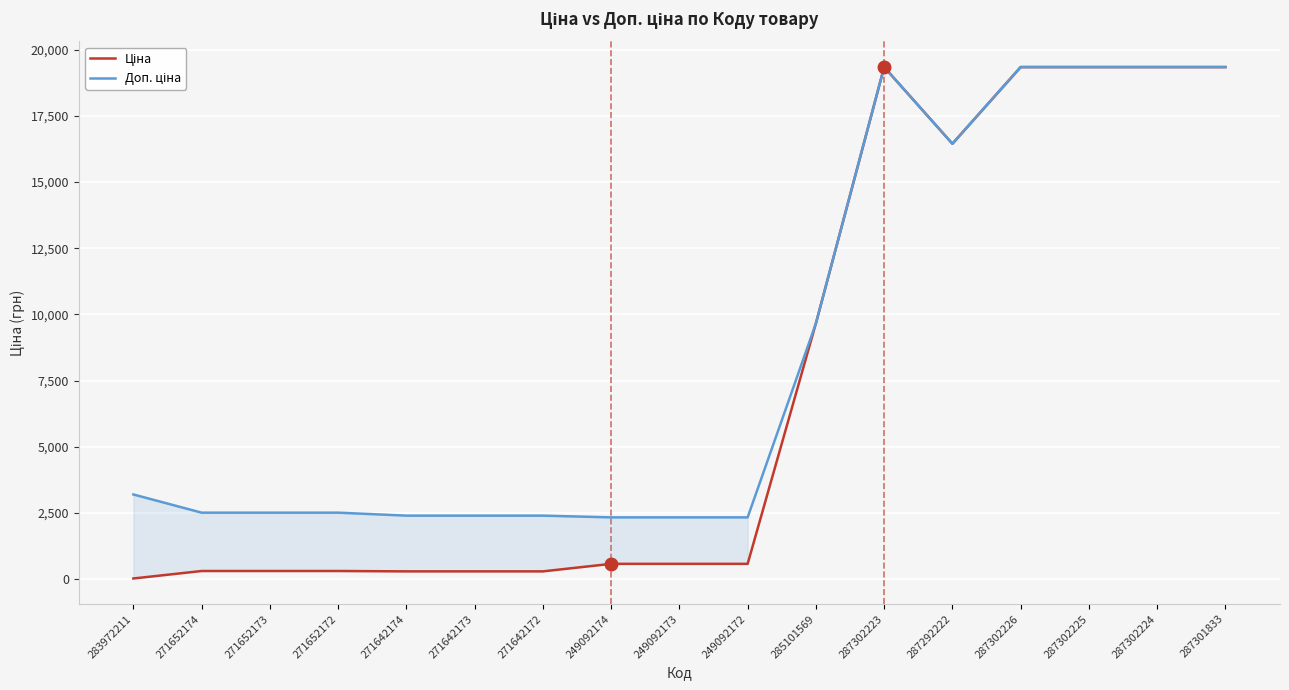

True or false: Доп. ціна and Ціна intersect in this chart.

False